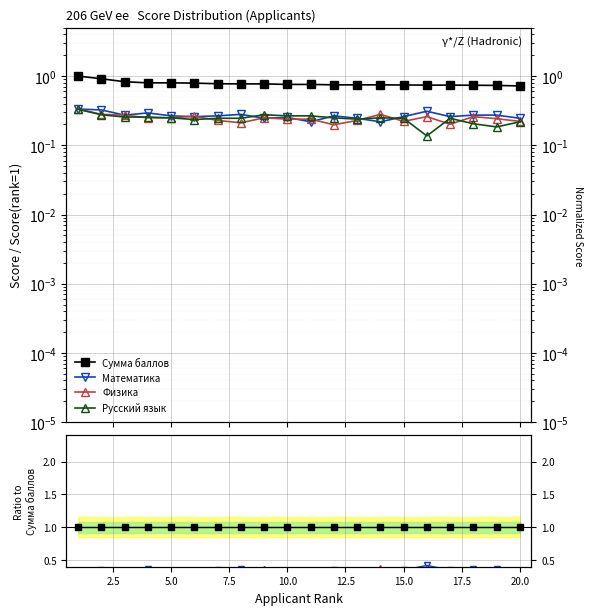

True or false: Математика has a value of 0.3 at 20.0.

True